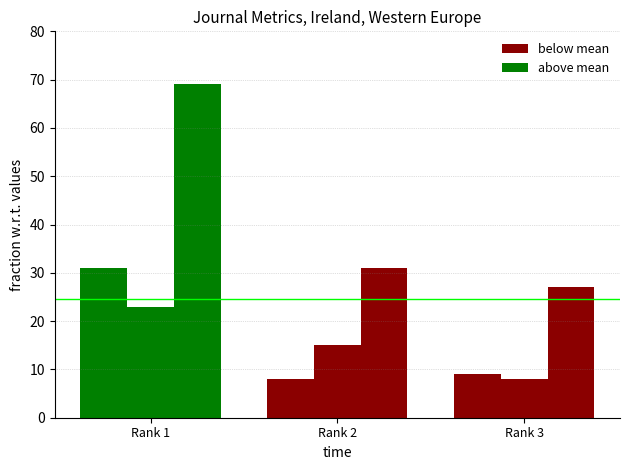

Count the number of categories in the chart.

3